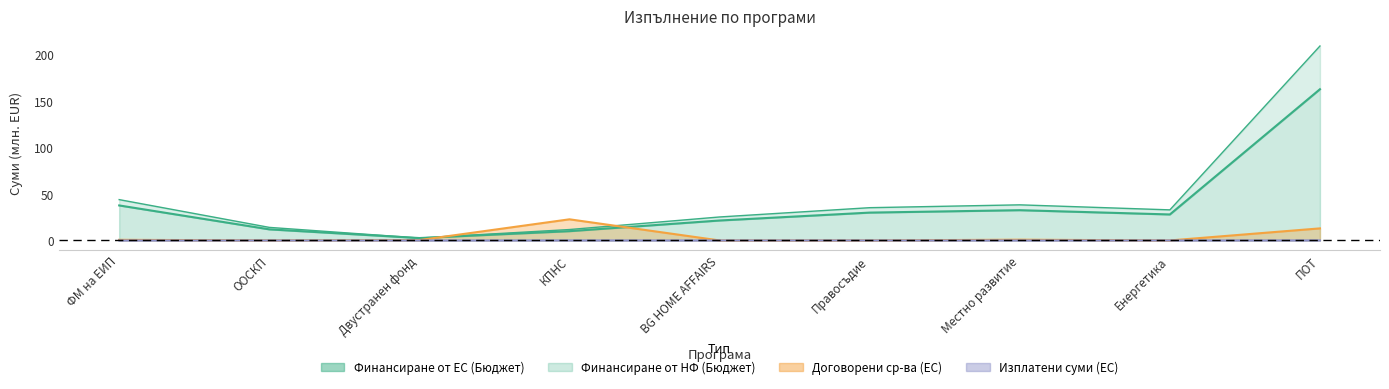

How many series are shown in this chart?

4